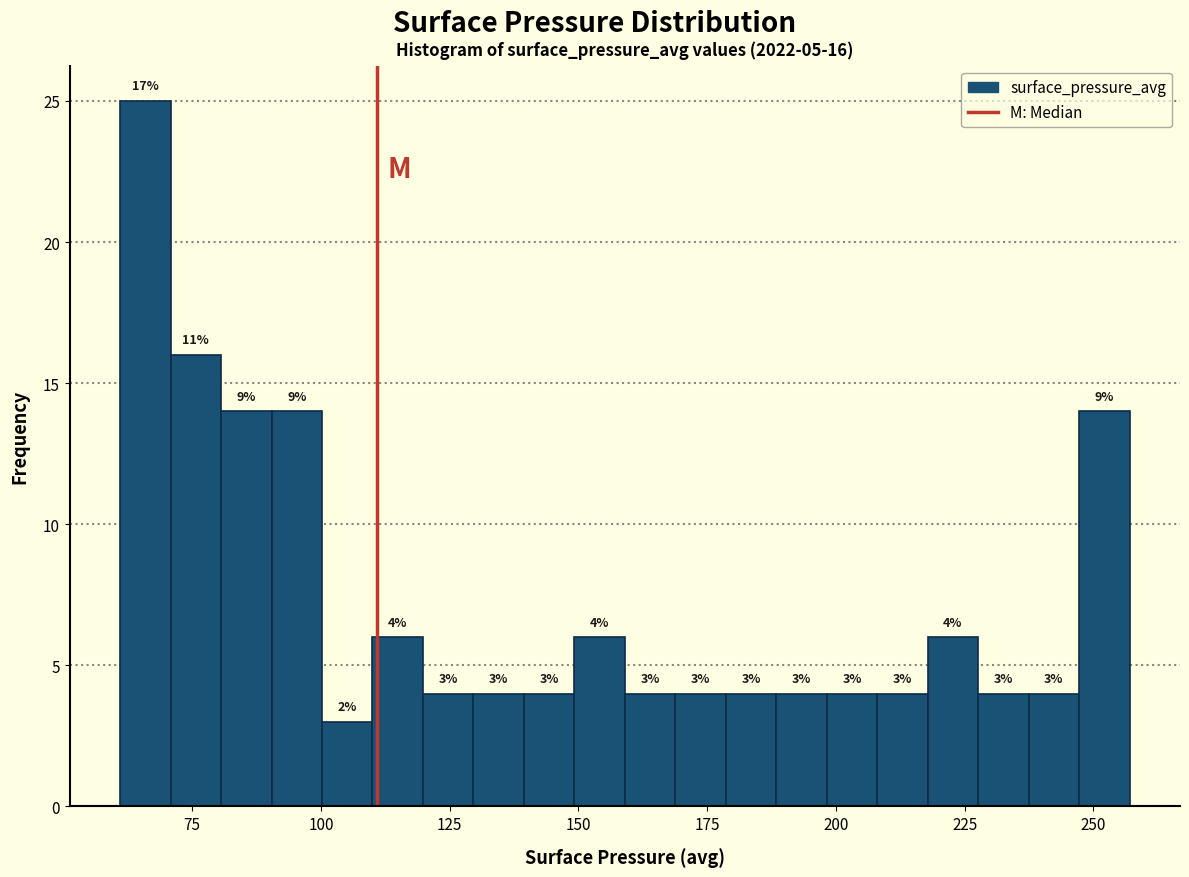

Read against the x-axis, roughly where is the centre of the tallest bar?

65